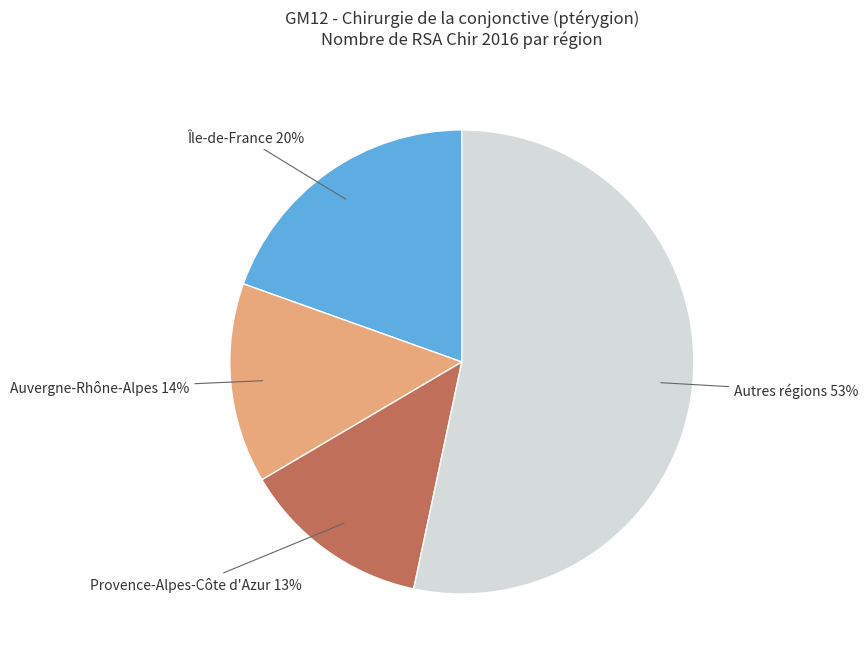

Count the number of slices in the pie.

4